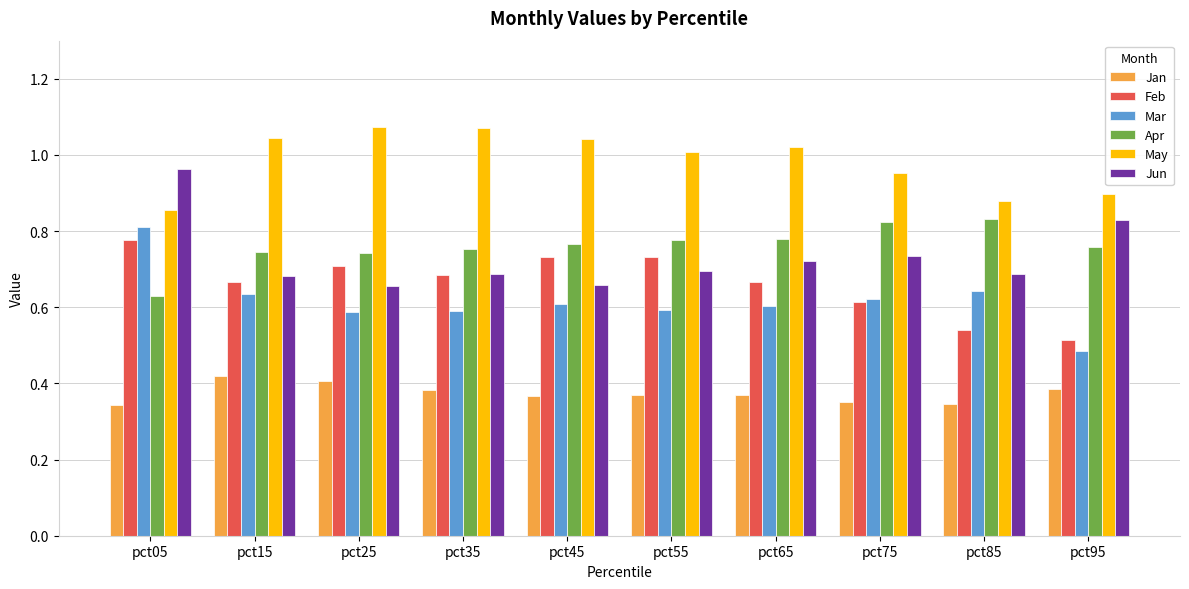

The May series shows 1.0 at pct55. True or false?

True